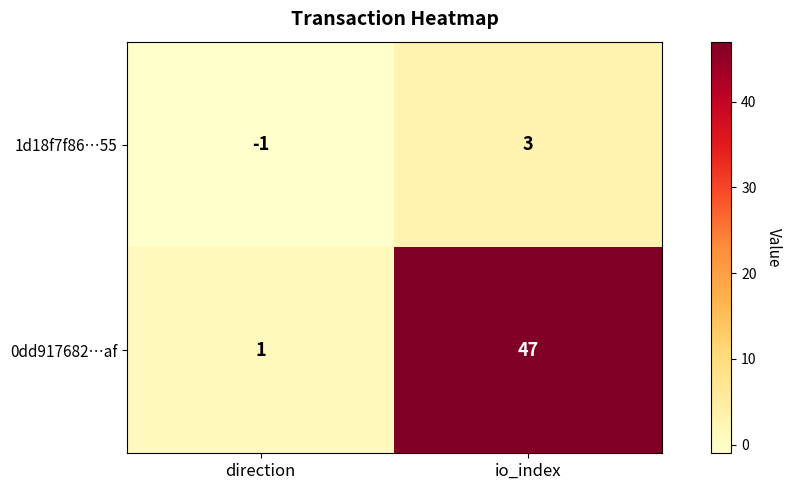

Count the number of categories in the chart.

2